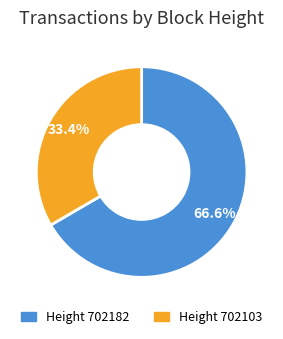

Is there any slice that represents more than half of the pie?

Yes